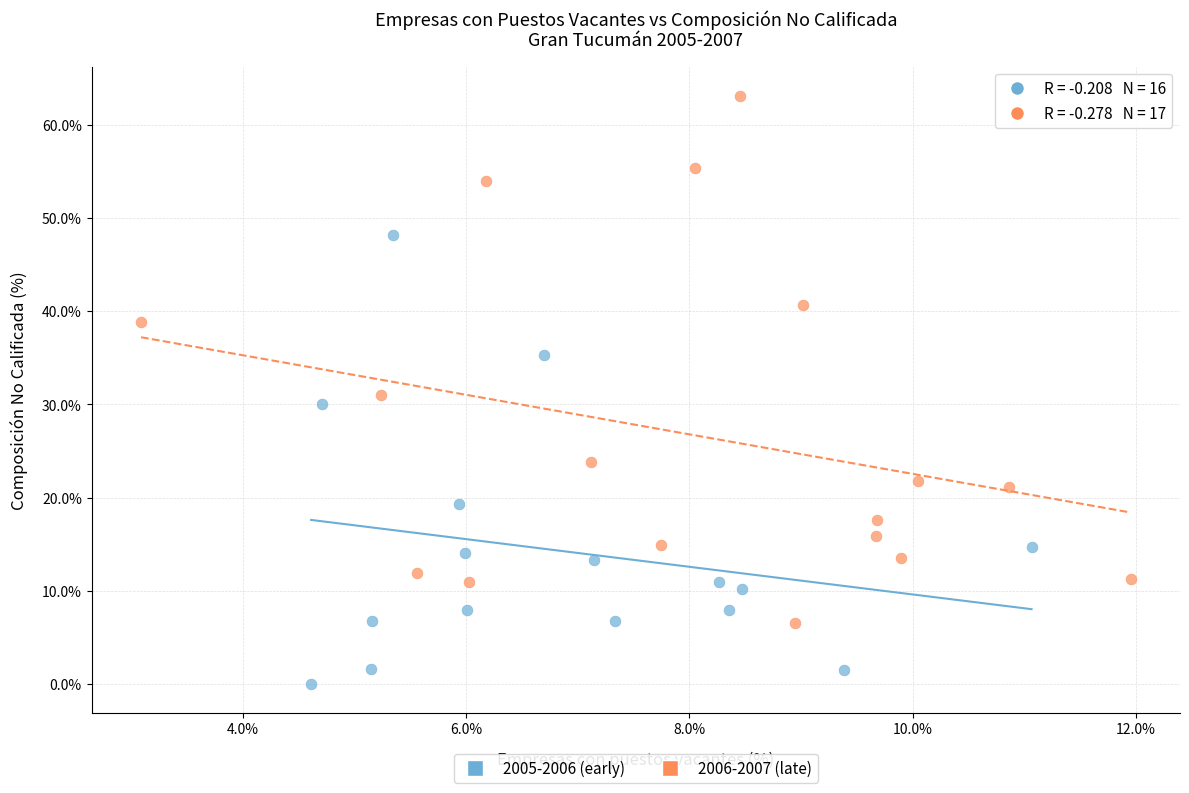

Which series has the largest Y range (max minus min)?

2006-2007 (late)